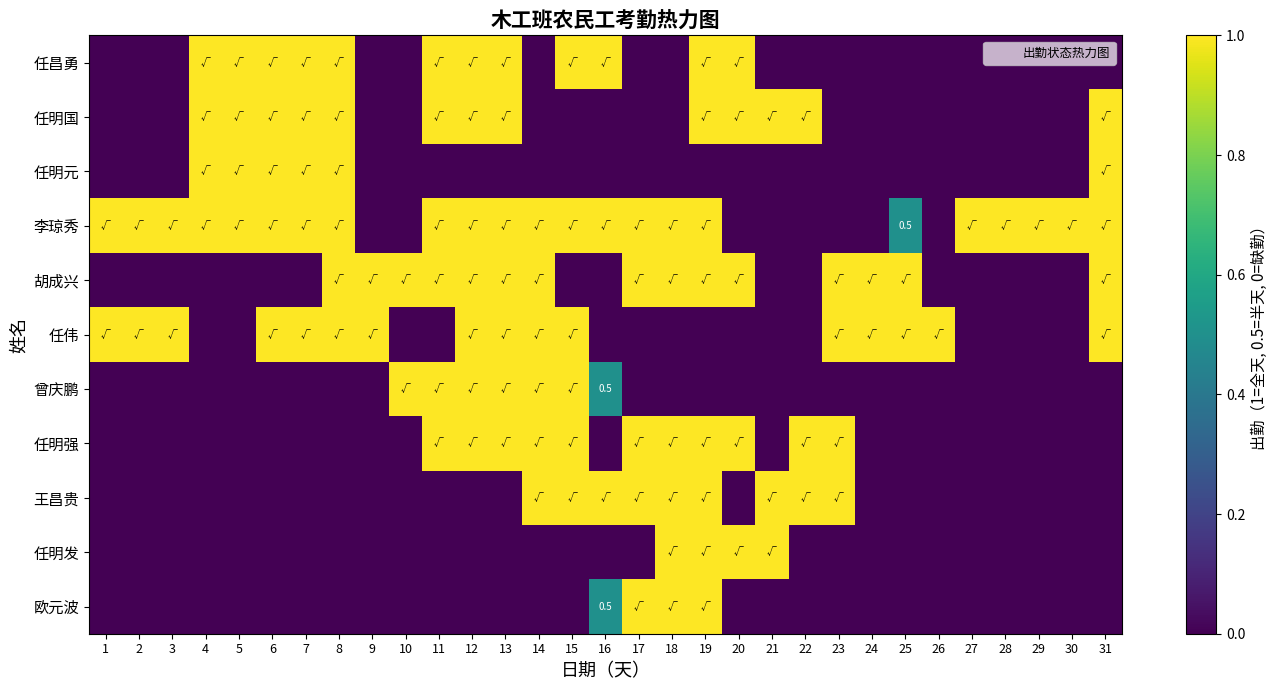

At which label is 任明强 closest to 0?

1